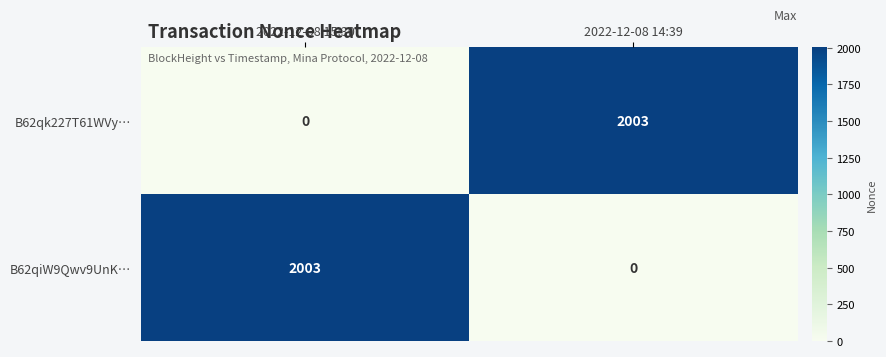

The value of B62qk227T61WVy… at 2022-12-08 14:39 is 488. True or false?

False